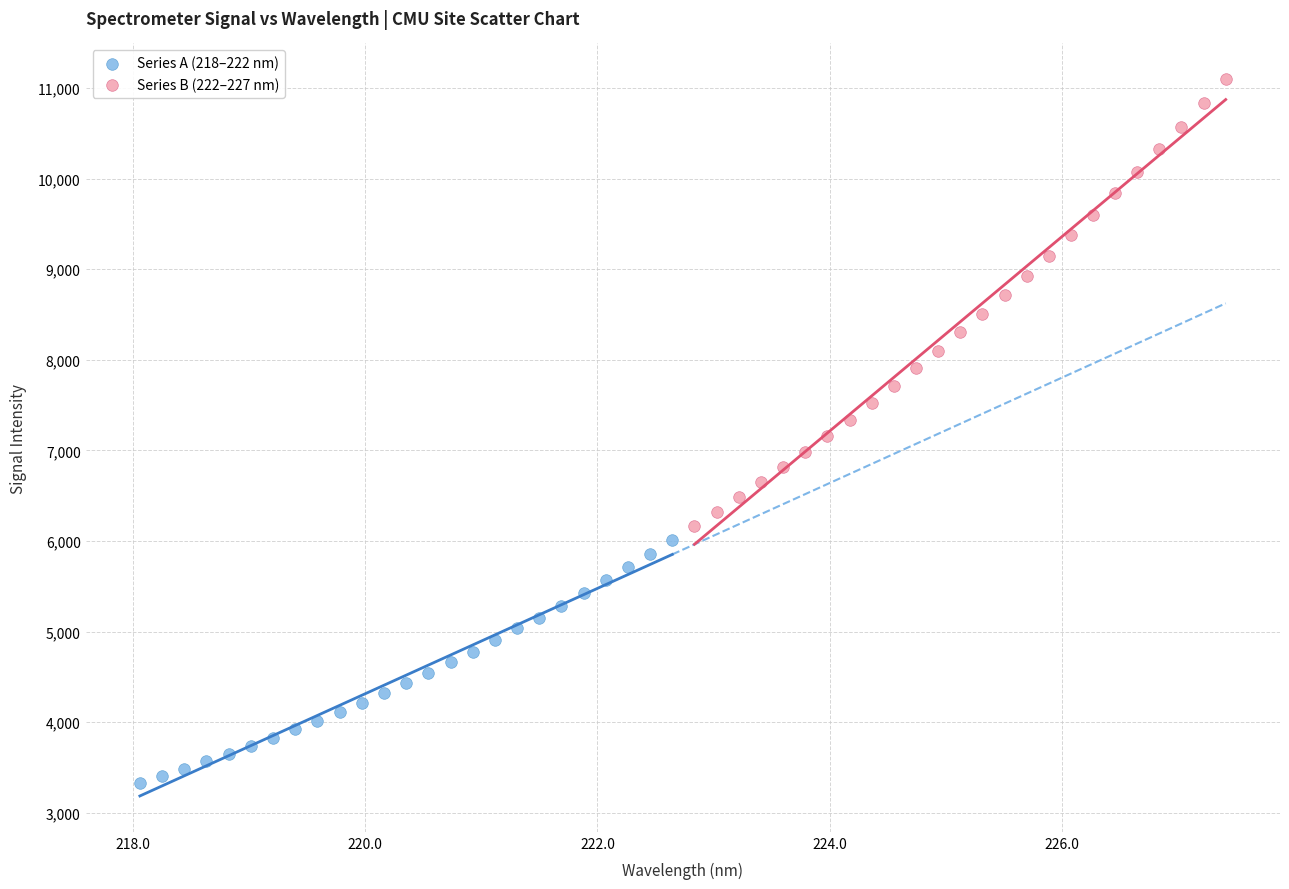

Which series has the widest spread of Y values?

Series B (222–227 nm)